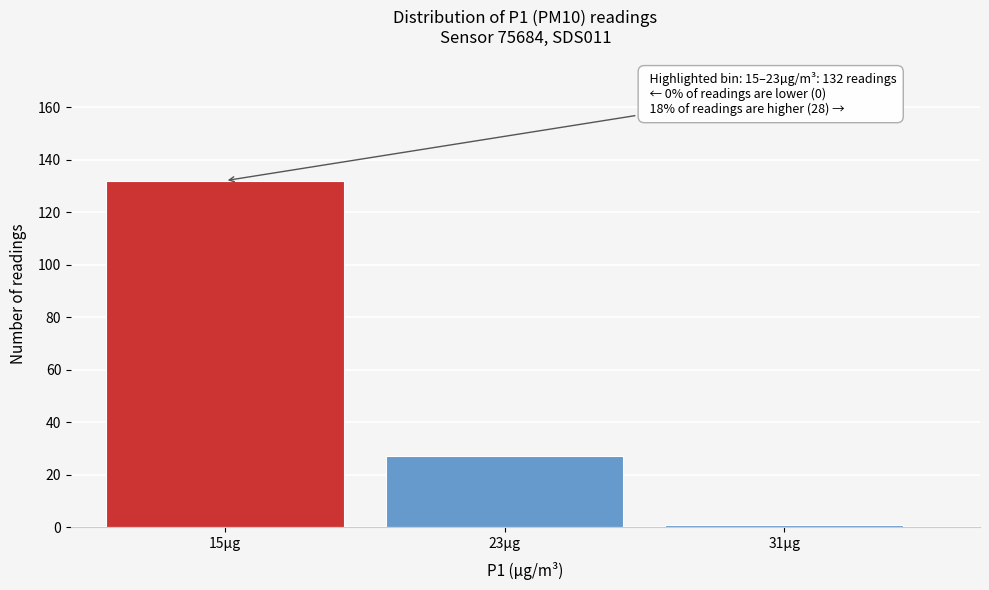

Reading left to right, transcribe all the data shown in this chart.

132	27	1